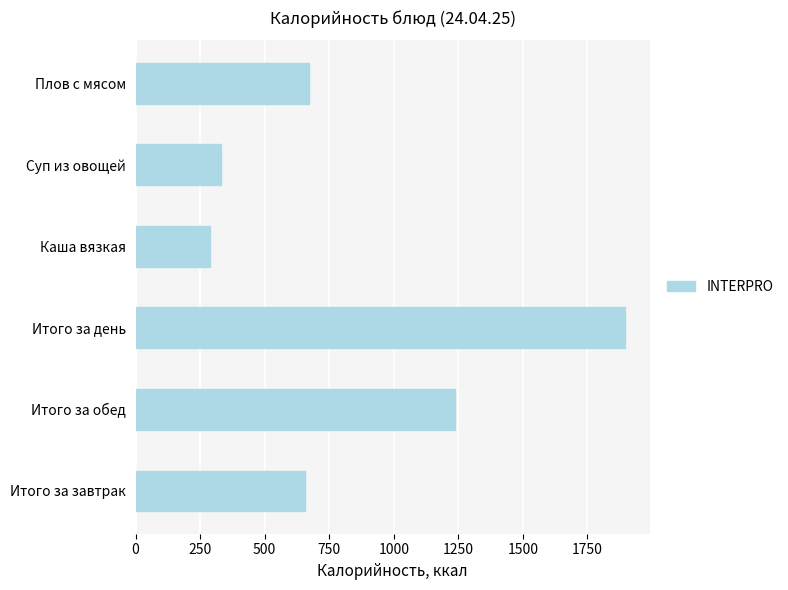

What is the difference between the maximum and minimum values?

1609